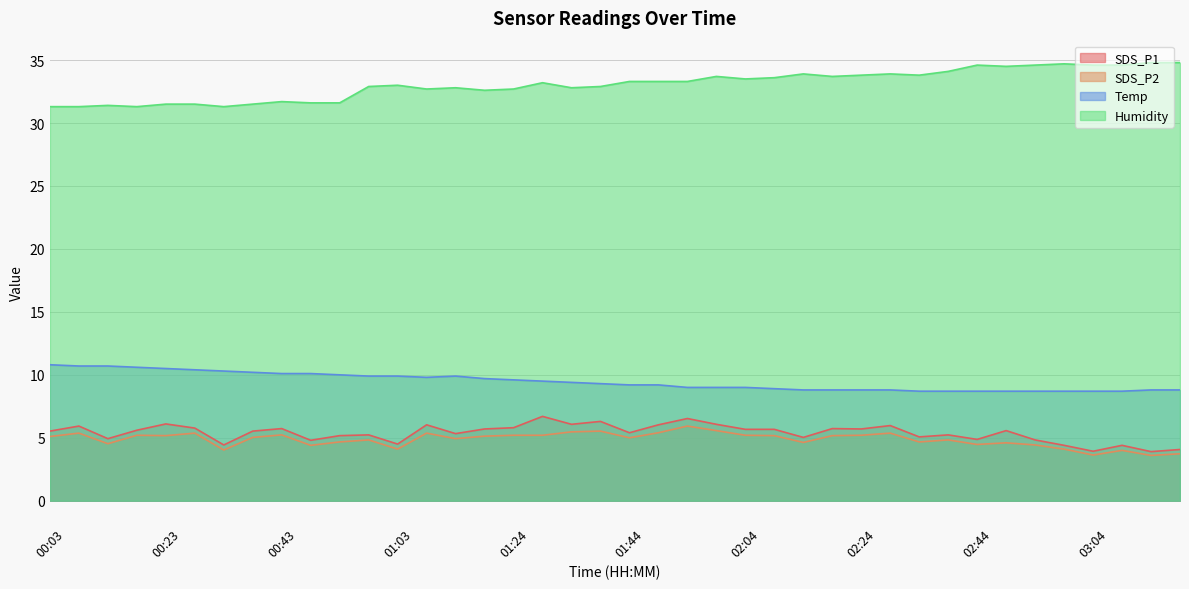

What is the average value of the SDS_P1 series?

5.4